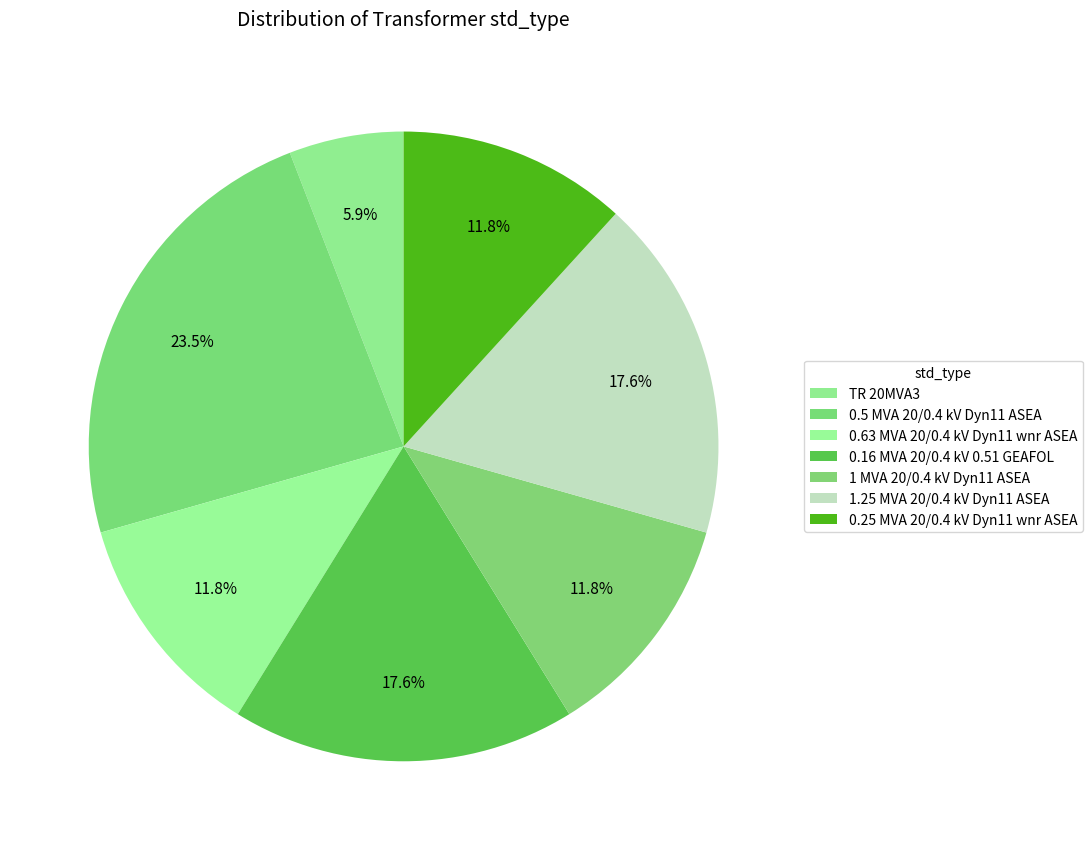

What is the change in value from 0.5 MVA 20/0.4 kV Dyn11 ASEA to 0.16 MVA 20/0.4 kV 0.51 GEAFOL?

-1